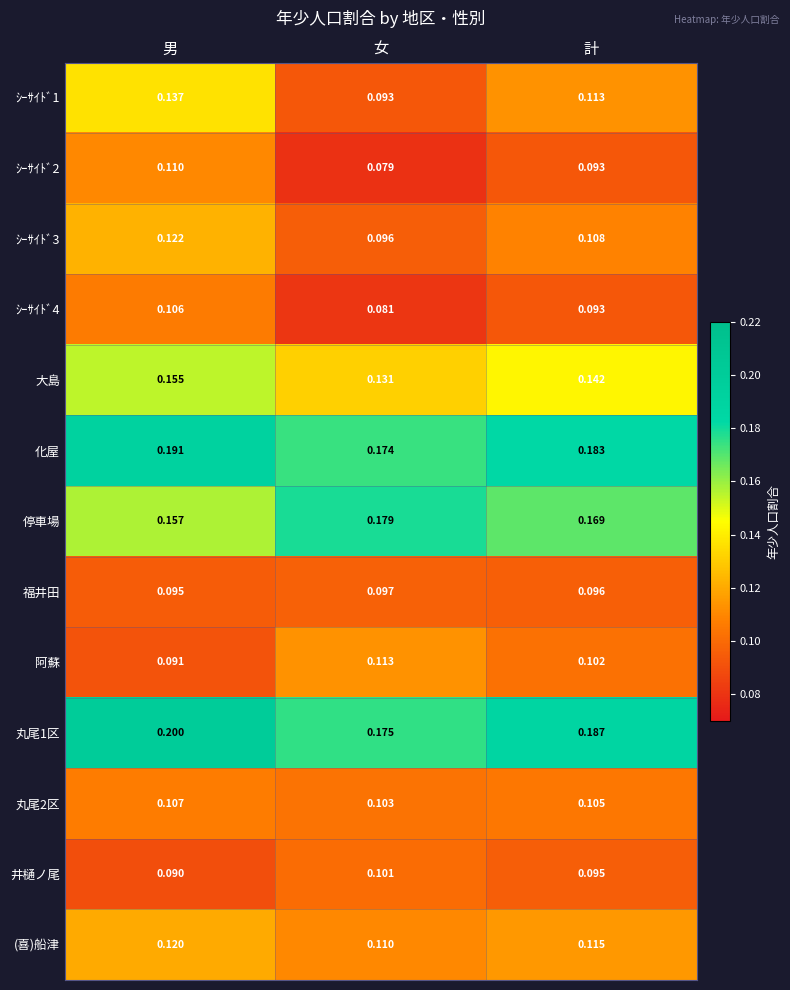

List the labels in order of ｼｰｻｲﾄﾞ3 value, smallest first.

女, 計, 男